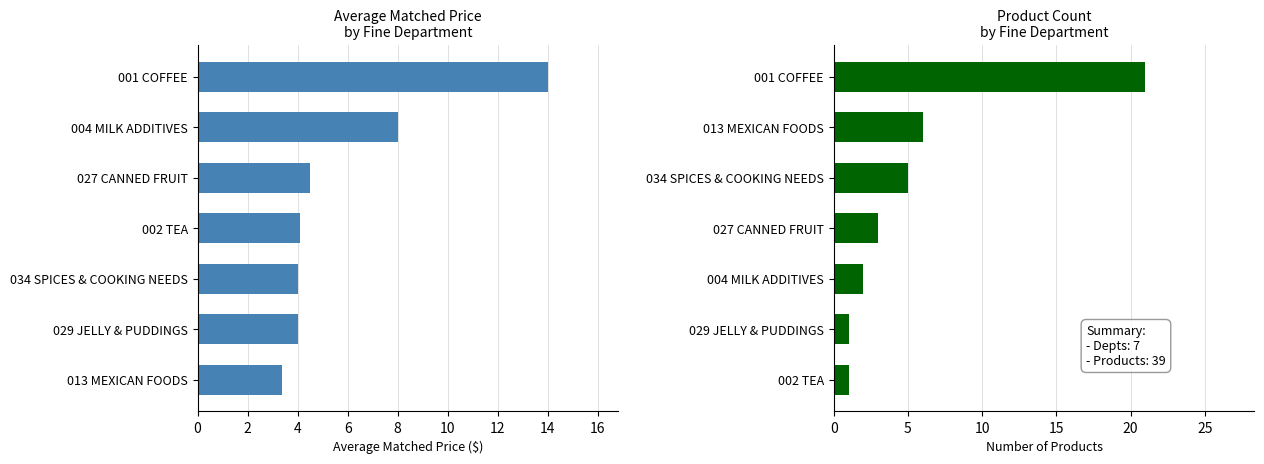

How many distinct data groups are displayed?

2